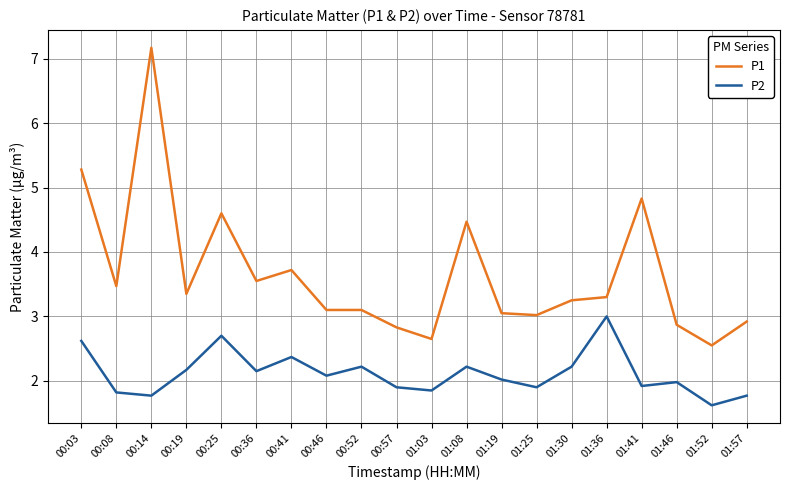

What is the sum of the P1 values at 00:14 and 01:25?

10.2